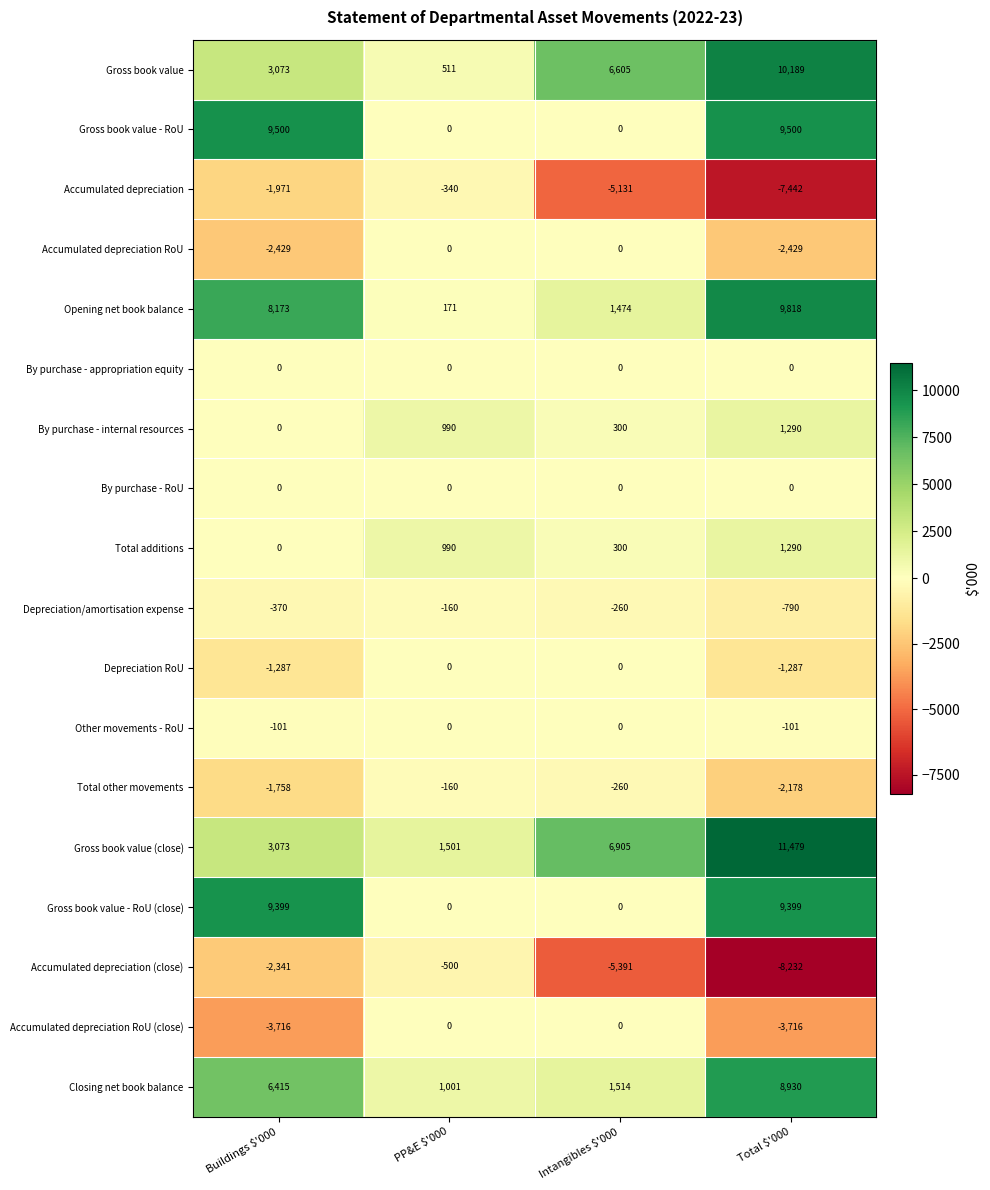

Which category has the lowest value across all series?

Total $'000